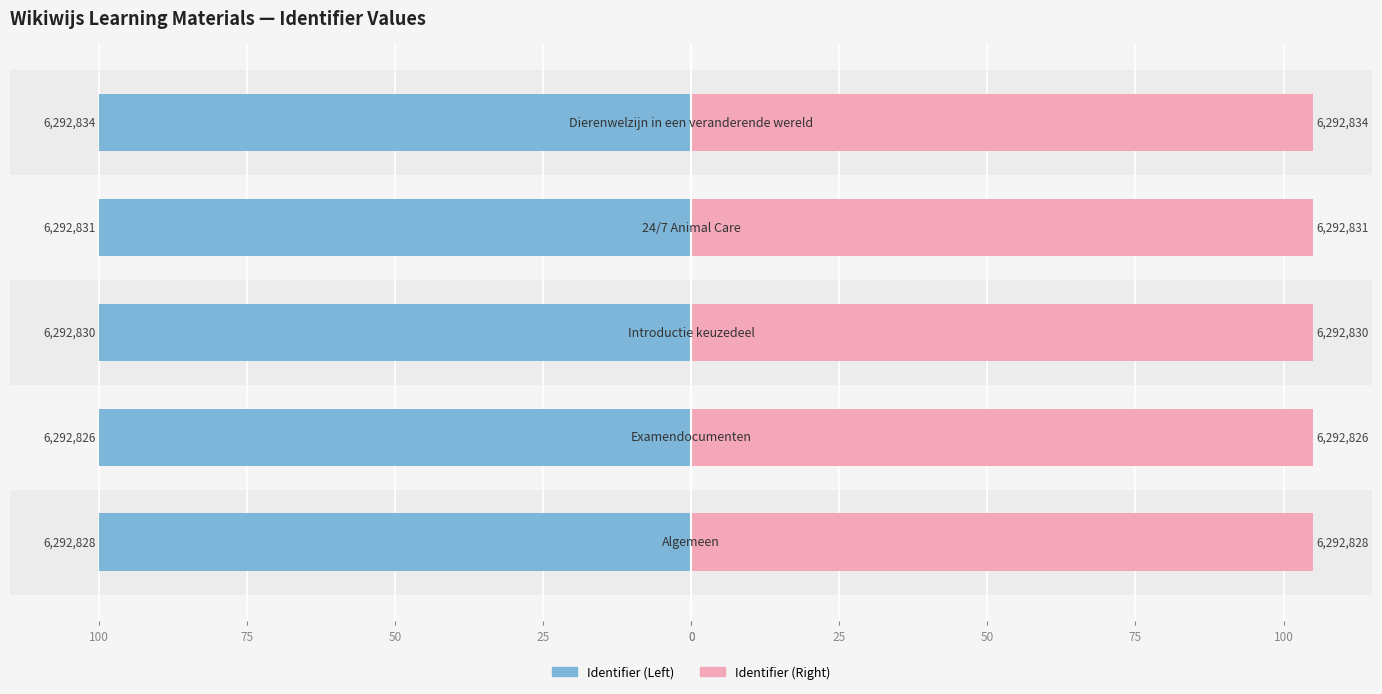

Which series changed the most between 0 and 100?

Identifier (Right)